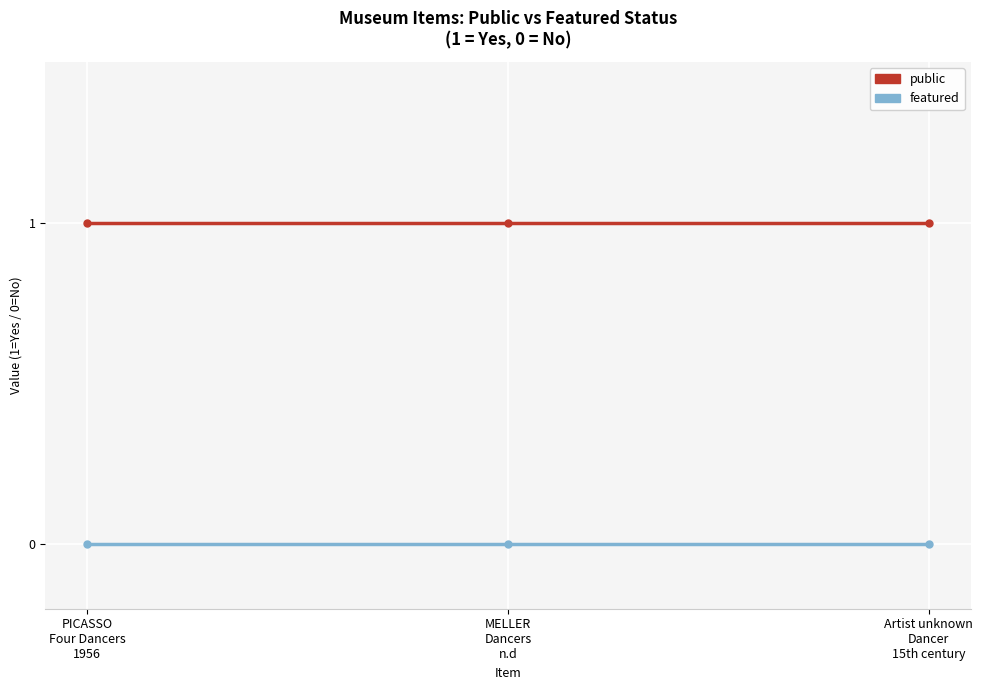

Rank the series by their average value, from lowest to highest.

featured, public